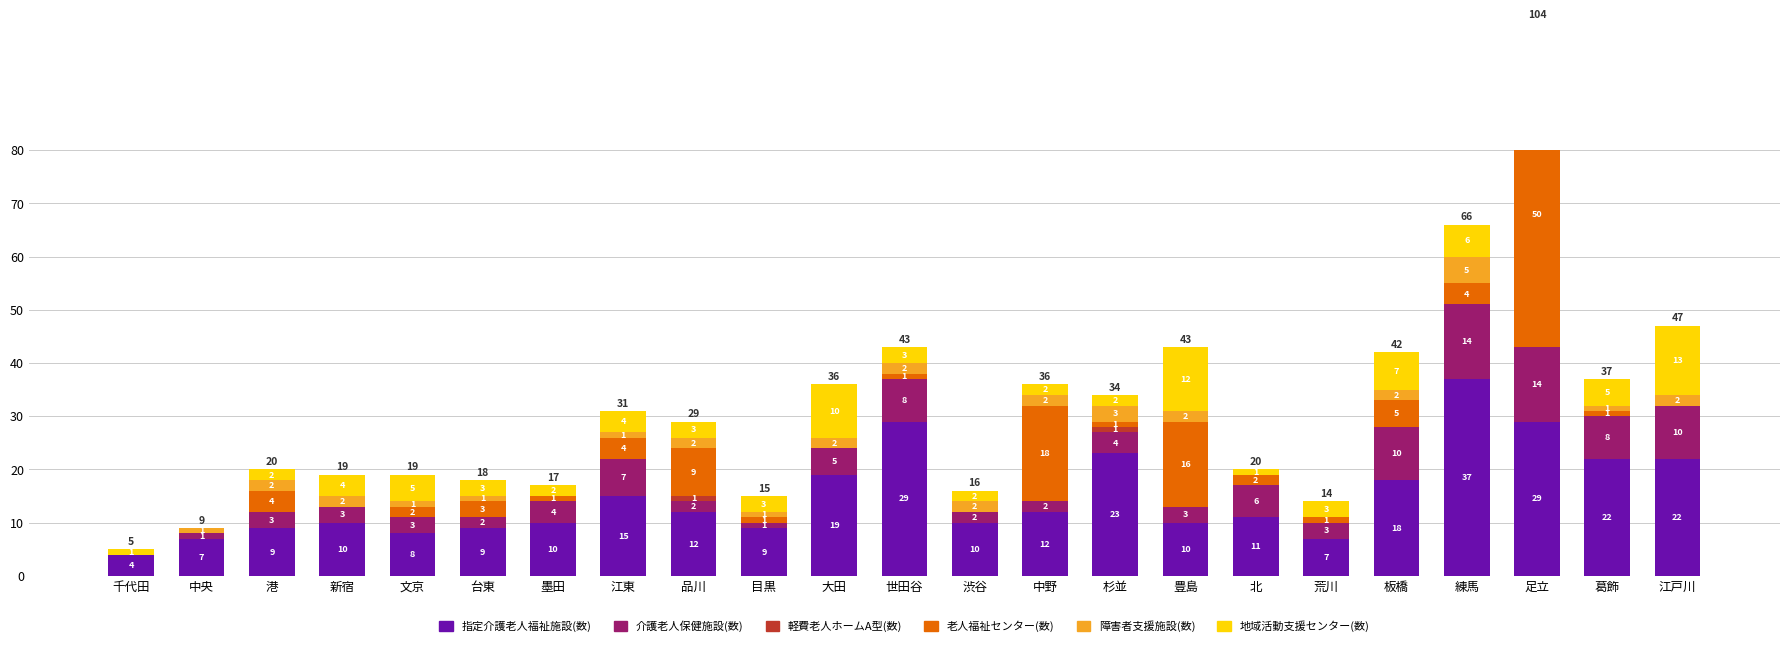

Count the number of data series in this chart.

6